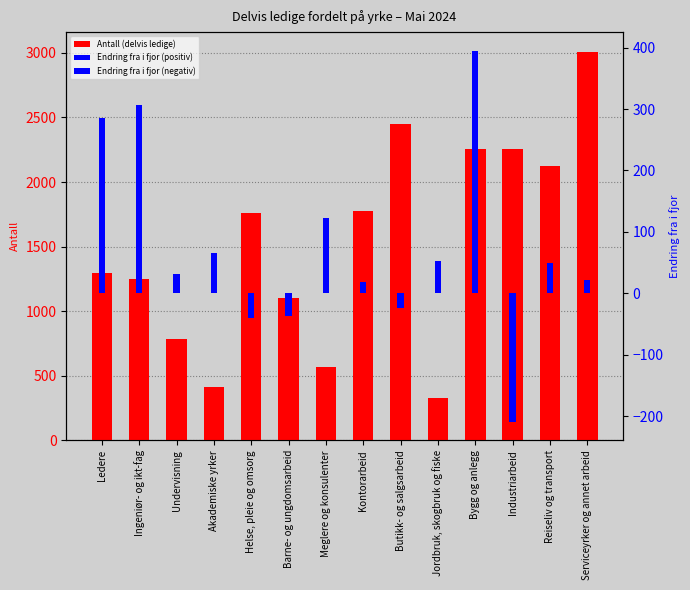

Reading left to right, transcribe all the data shown in this chart.

Antall (delvis ledige): Ledere=1294	Ingeniør- og ikt-fag=1246	Undervisning=787	Akademiske yrker=412	Helse, pleie og omsorg=1759	Barne- og ungdomsarbeid=1105	Meglere og konsulenter=565	Kontorarbeid=1775	Butikk- og salgsarbeid=2448	Jordbruk, skogbruk og fiske=332	Bygg og anlegg=2258	Industriarbeid=2256	Reiseliv og transport=2122	Serviceyrker og annet arbeid=3010
Endring fra i fjor (positiv): Ledere=285	Ingeniør- og ikt-fag=307	Undervisning=31	Akademiske yrker=66	Helse, pleie og omsorg=0	Barne- og ungdomsarbeid=0	Meglere og konsulenter=122	Kontorarbeid=18	Butikk- og salgsarbeid=0	Jordbruk, skogbruk og fiske=53	Bygg og anlegg=395	Industriarbeid=0	Reiseliv og transport=49	Serviceyrker og annet arbeid=22
Endring fra i fjor (negativ): Ledere=0	Ingeniør- og ikt-fag=0	Undervisning=0	Akademiske yrker=0	Helse, pleie og omsorg=-40	Barne- og ungdomsarbeid=-36	Meglere og konsulenter=0	Kontorarbeid=0	Butikk- og salgsarbeid=-24	Jordbruk, skogbruk og fiske=0	Bygg og anlegg=0	Industriarbeid=-209	Reiseliv og transport=0	Serviceyrker og annet arbeid=0